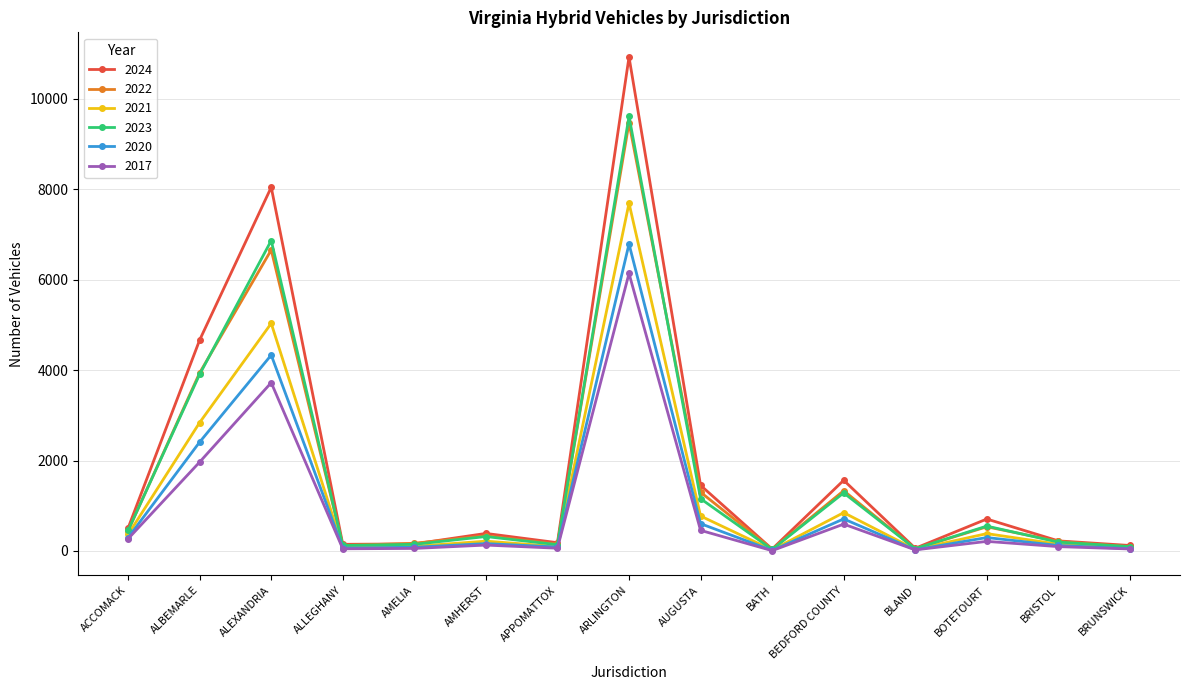

What is the maximum value shown in the chart?

10929